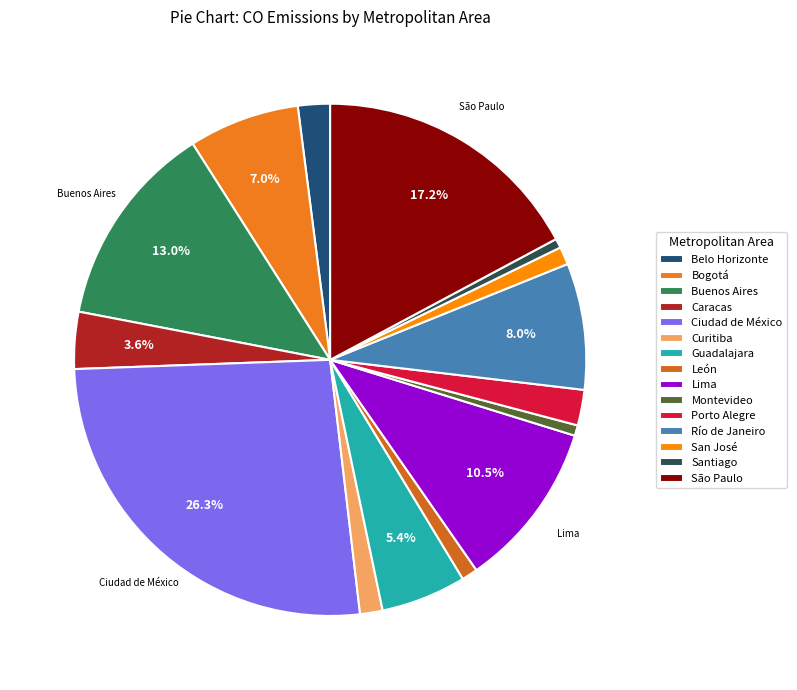

Count the number of slices in the pie.

15